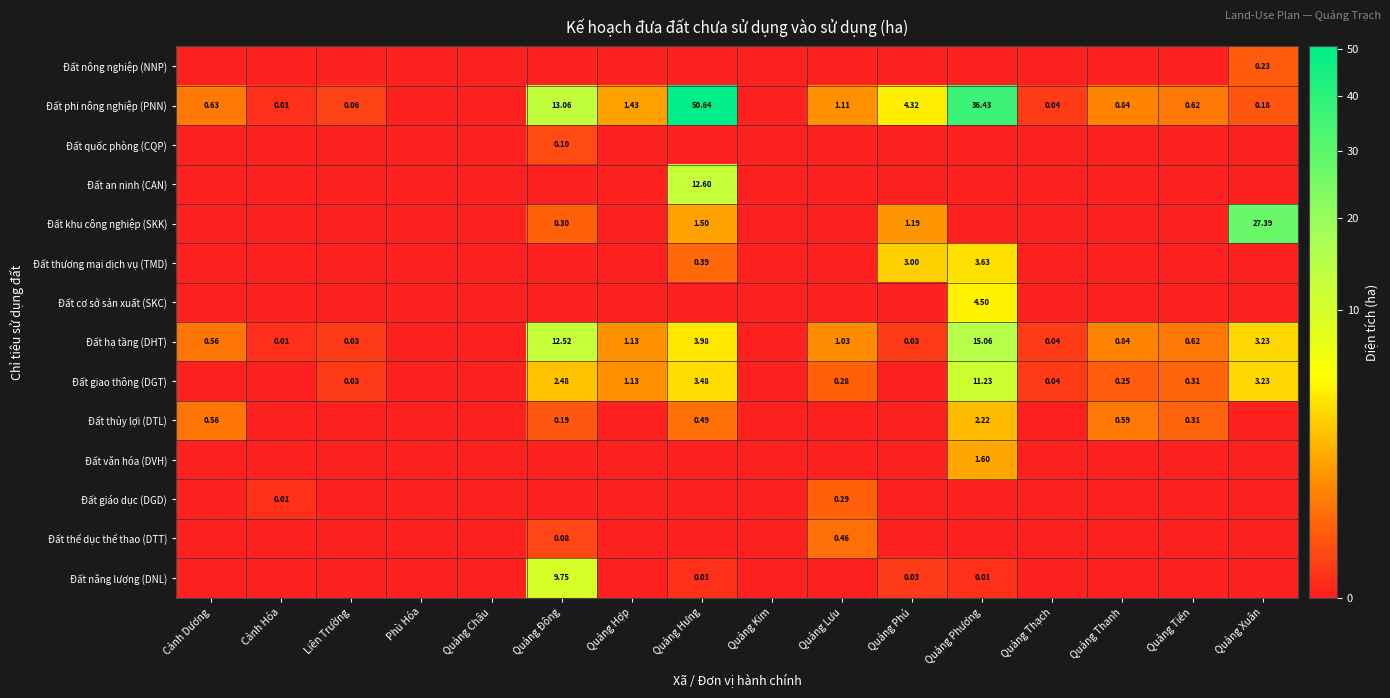

What is the difference between the maximum and minimum values in the Đất quốc phòng (CQP) series?

0.1